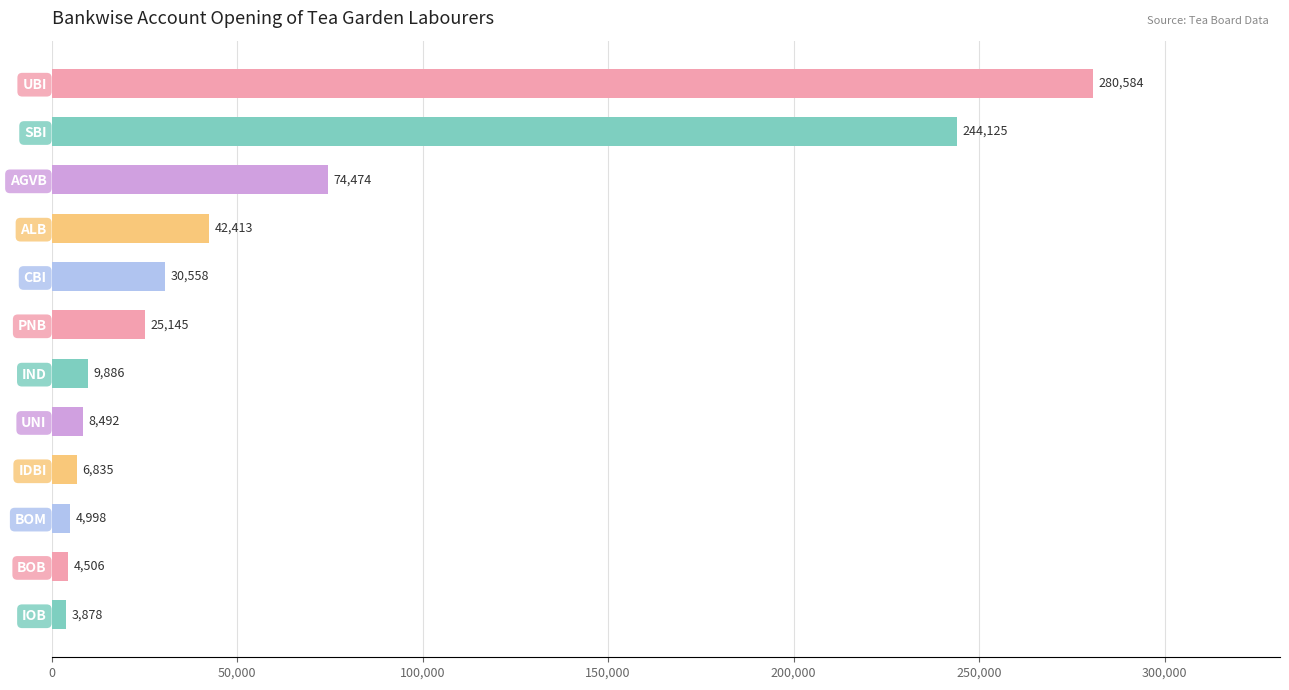

What is the change in value from AGVB to SBI?

+169651